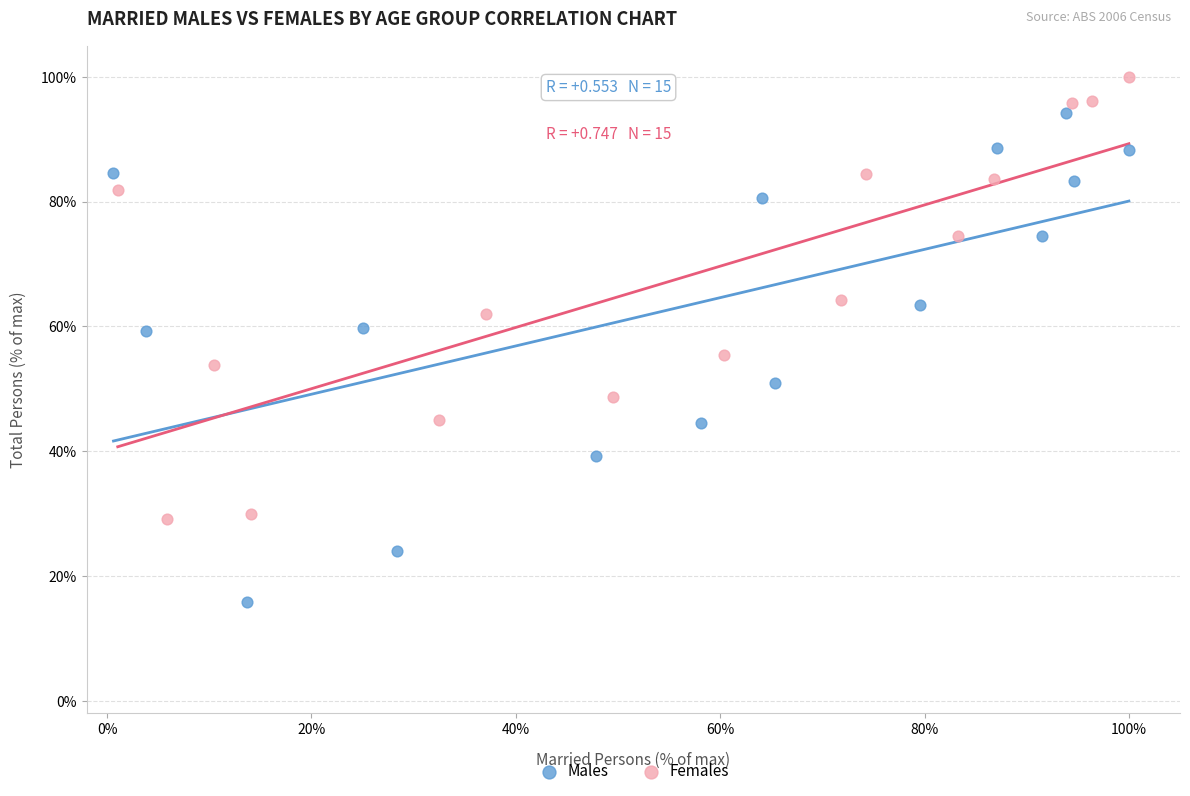

Which series reaches the minimum Y coordinate?

Males